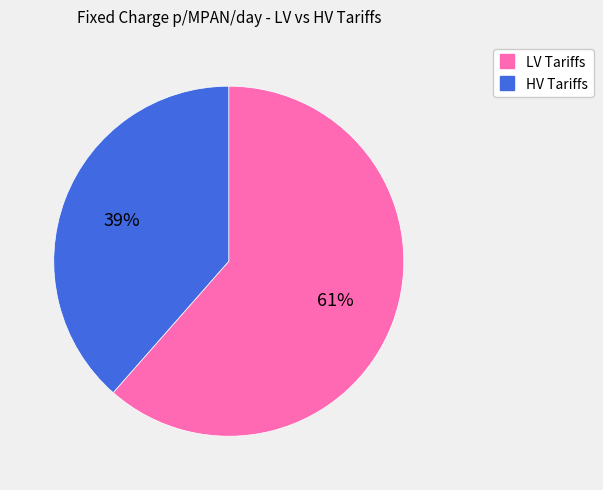

Is there a majority slice in this chart?

Yes